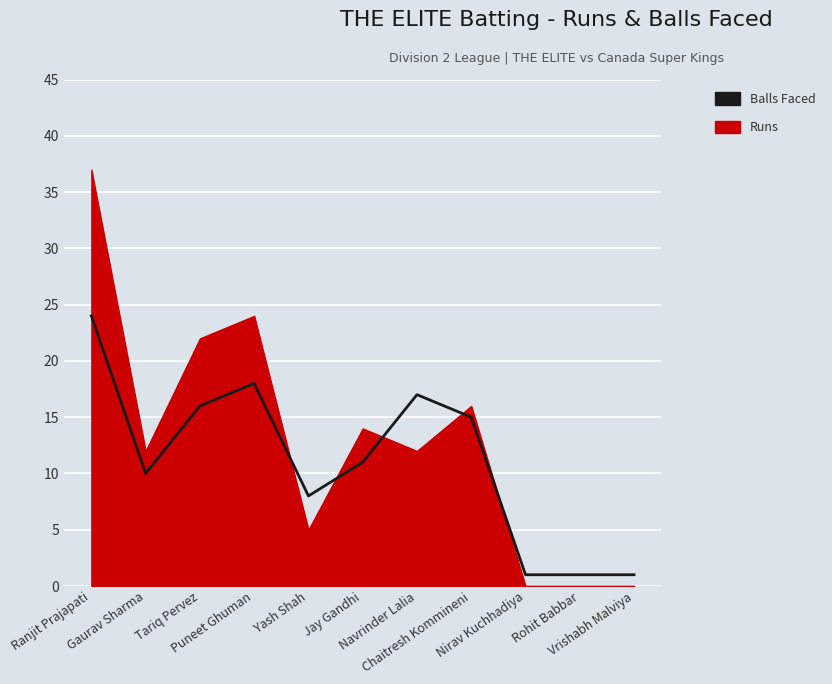

The chart shows a value of 2 at Vrishabh Malviya. True or false?

False